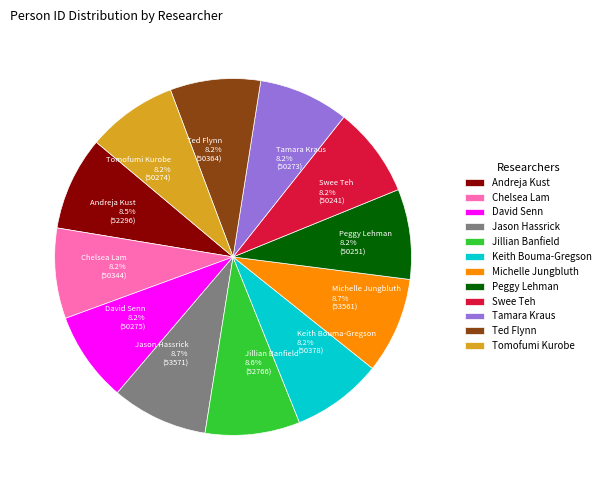

What percentage is the David Senn slice, to the nearest percent?

8%